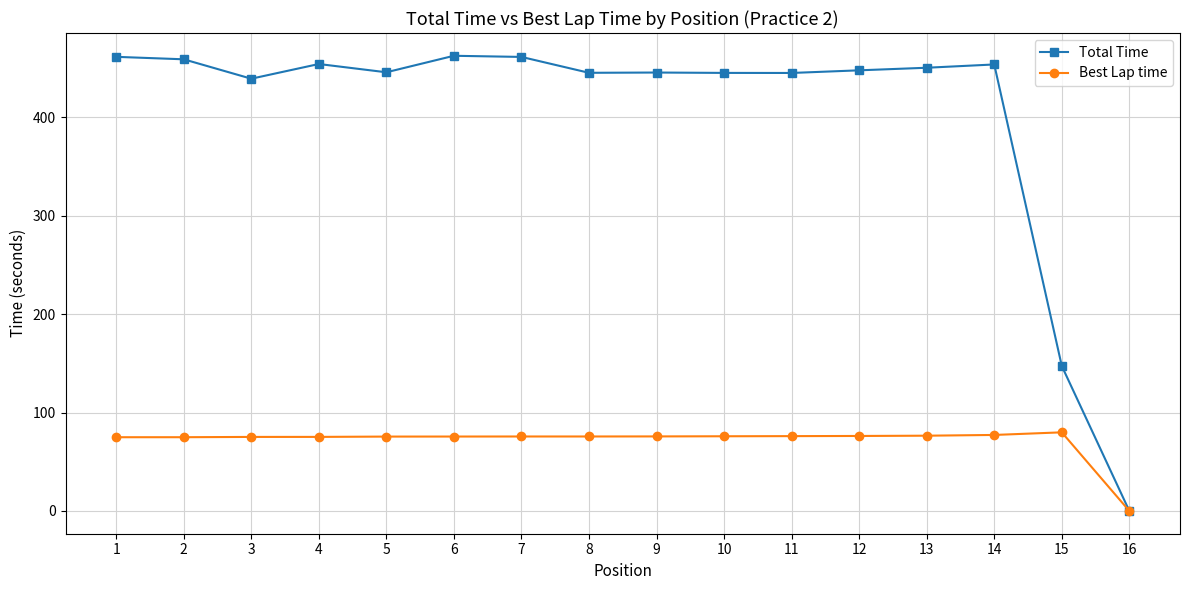

Which series has the largest total across all categories?

Total Time